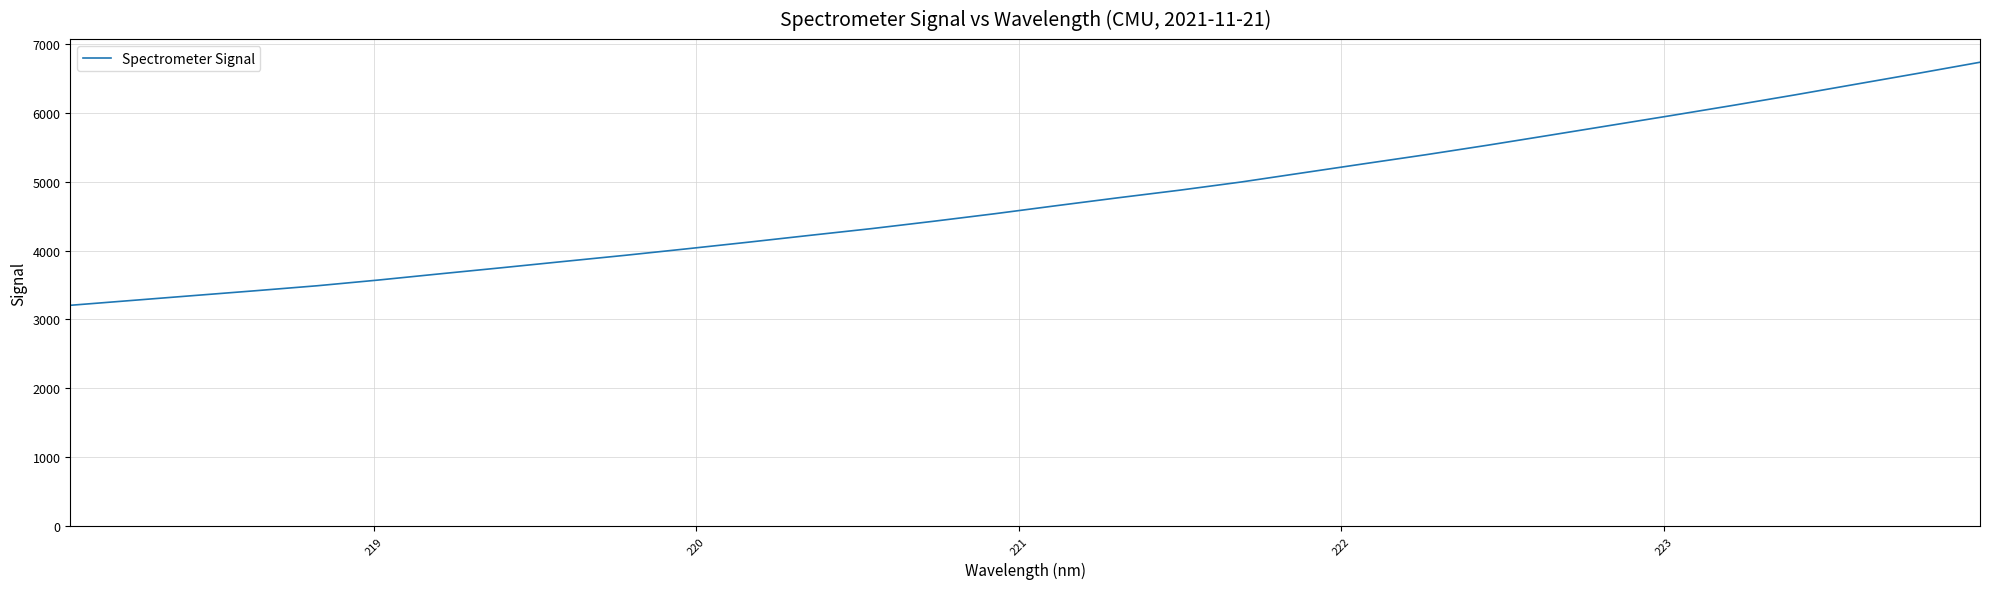

What is the minimum value shown in the chart?

3205.8